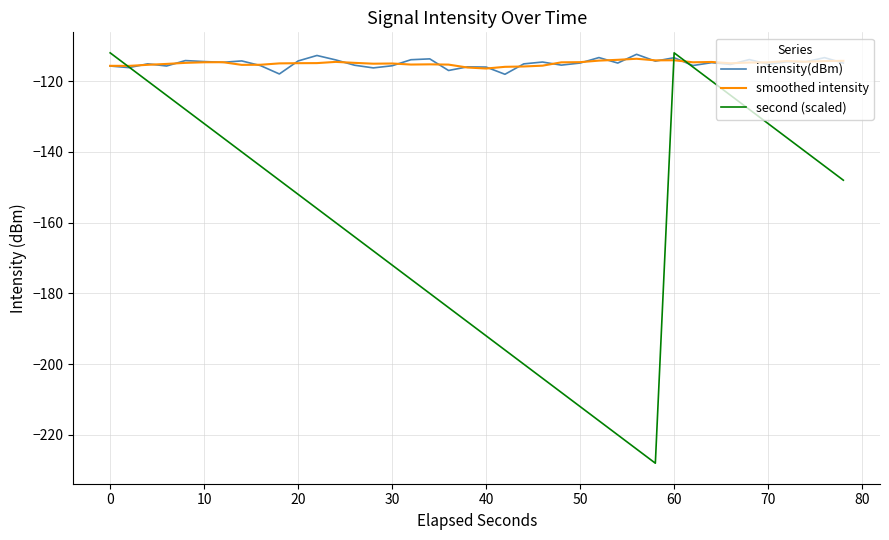

Which series has the largest range (max minus min)?

second (scaled)